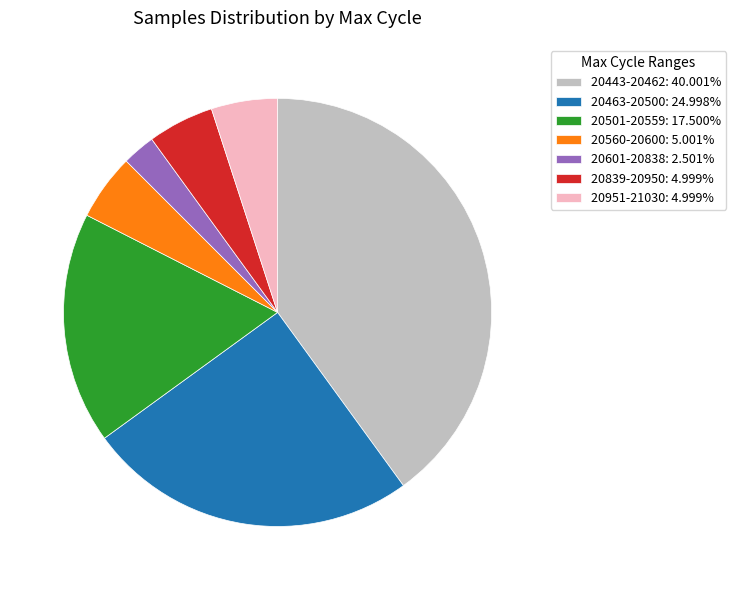

Approximately how many times larger is the value at 20560-20600: 5.001% compared to 20839-20950: 4.999%?

1.0